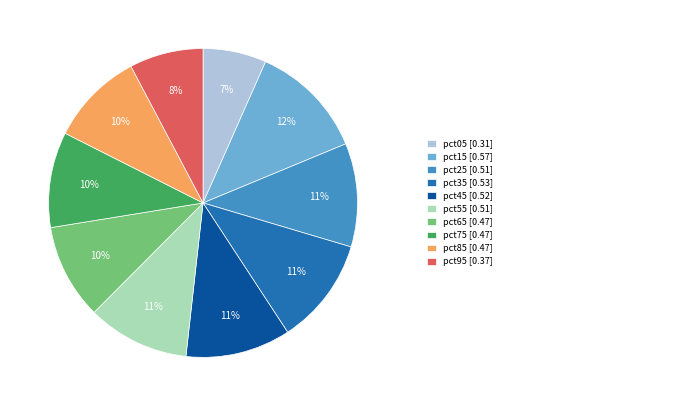

Count the number of slices in the pie.

10